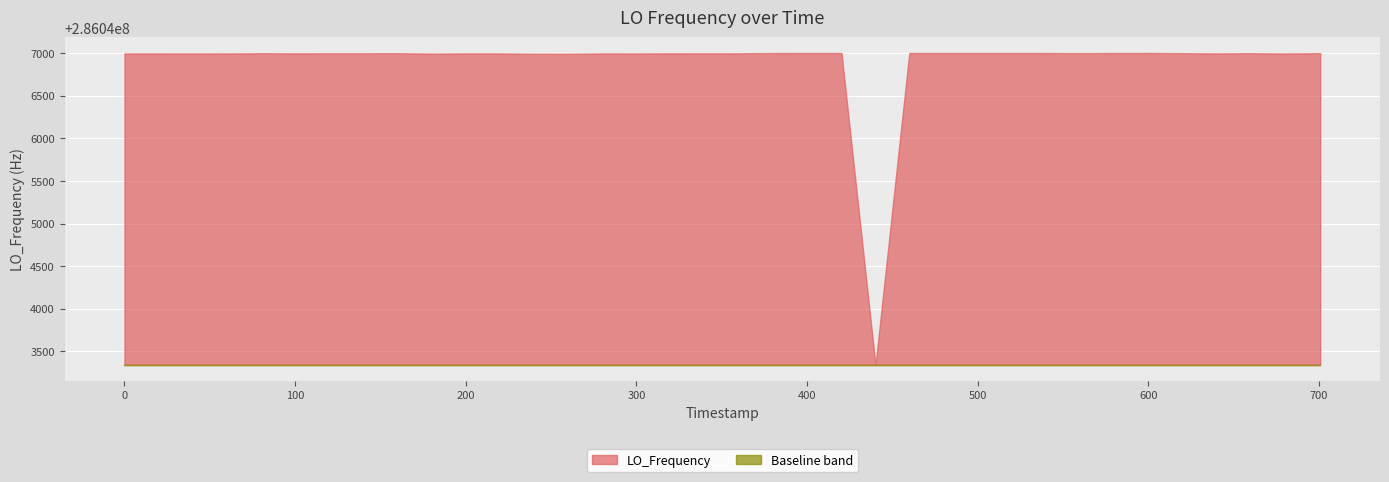

What is the change in value from 5 to 21?

+2.4